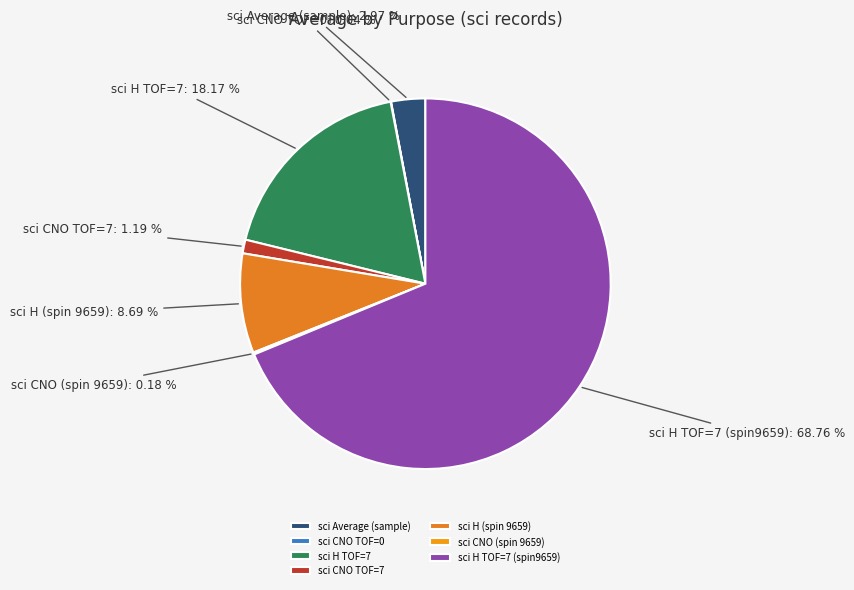

Between sci H TOF=7 (spin9659) and sci CNO TOF=7, which is larger?

sci H TOF=7 (spin9659)